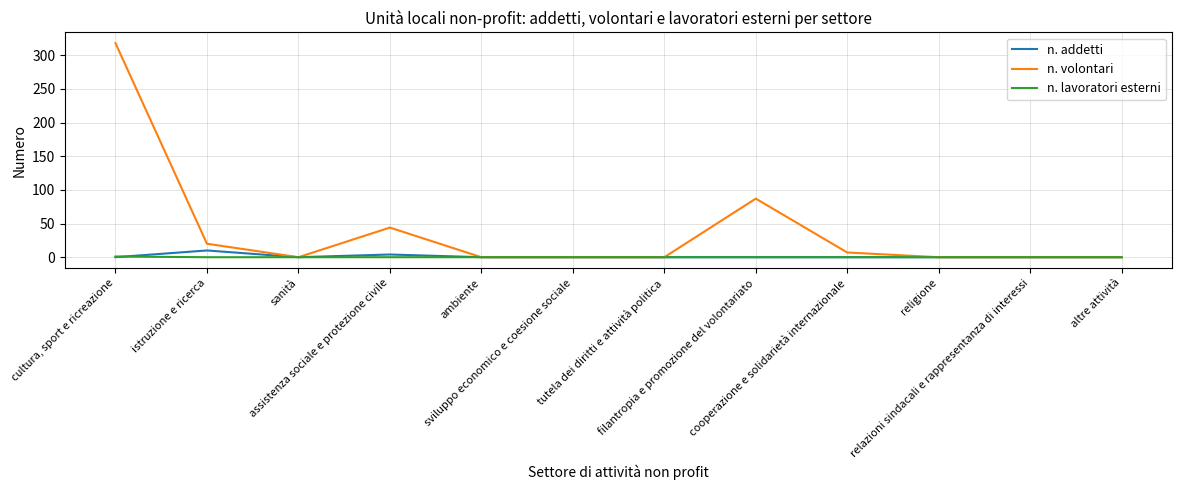

Which series has the widest spread of values?

n. volontari